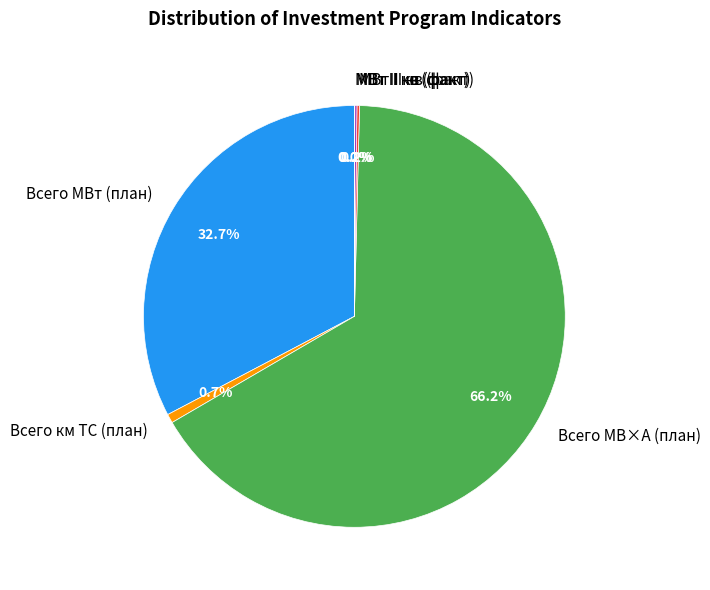

Which slice is the largest?

Всего МВ×А (план)